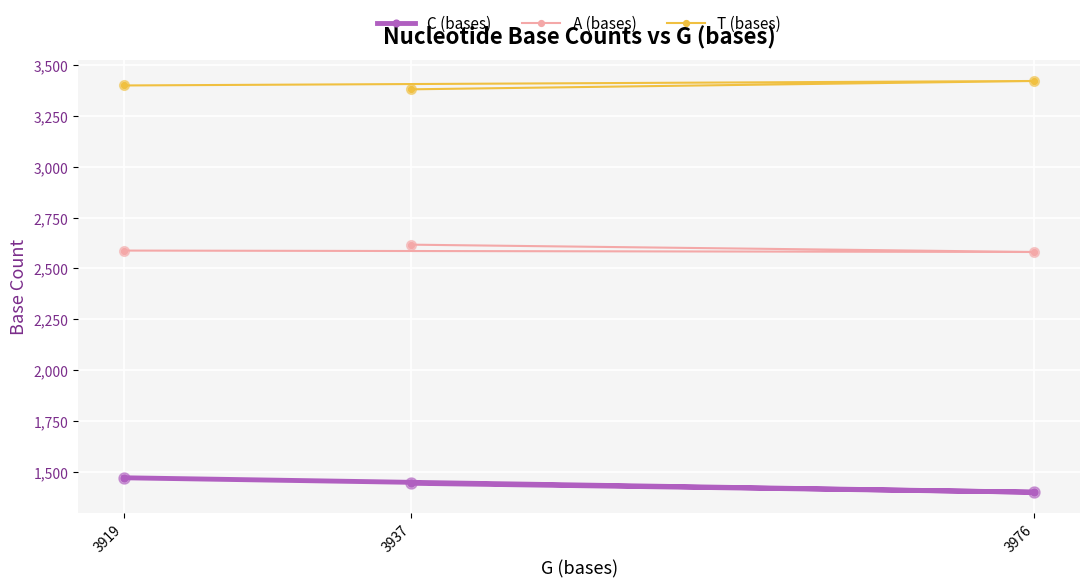

What is the total value across all series at 3976?

7403